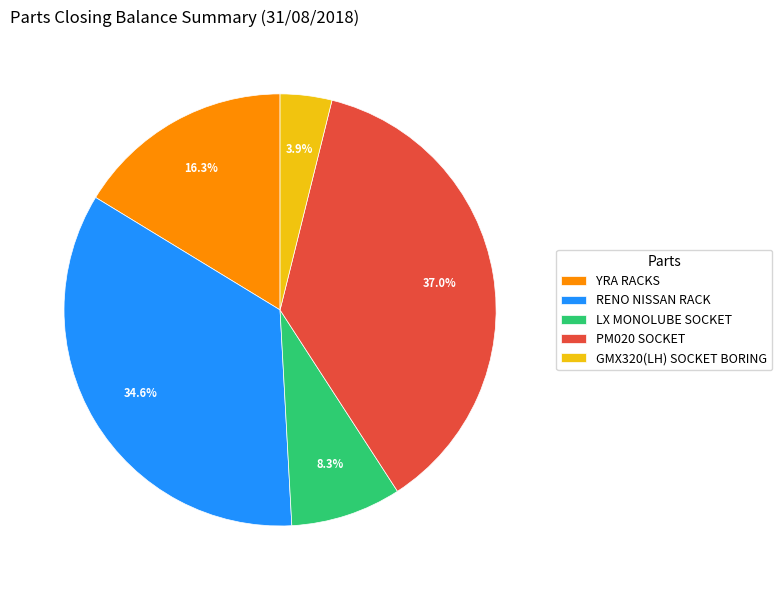

What portion of the pie excludes GMX320(LH) SOCKET BORING?

96.1%